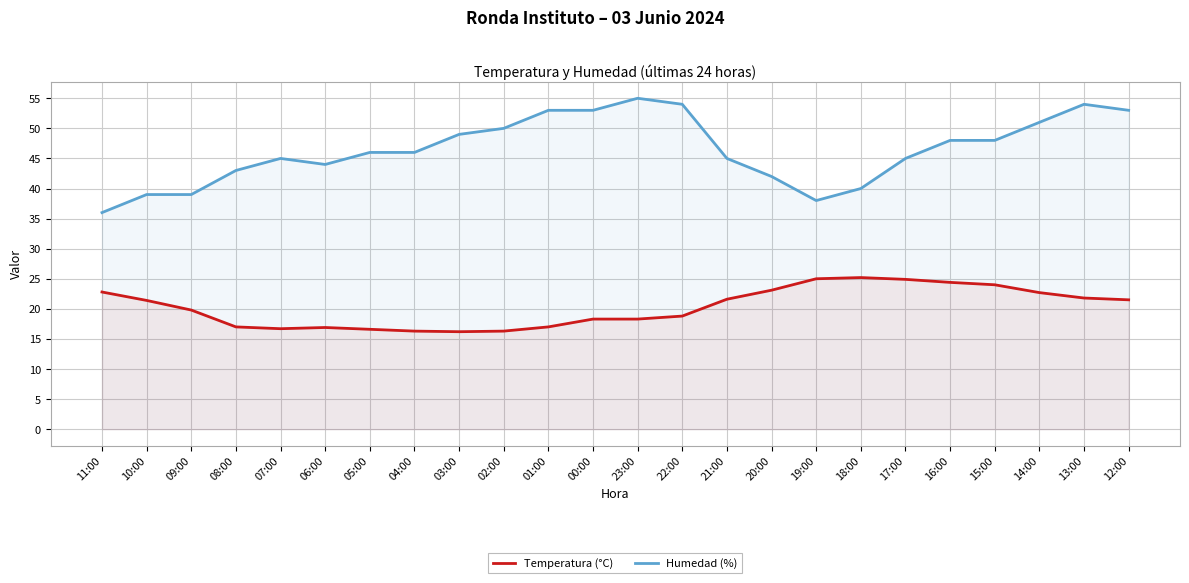

Between 04:00 and 02:00, which series saw the biggest shift?

Humedad (%)